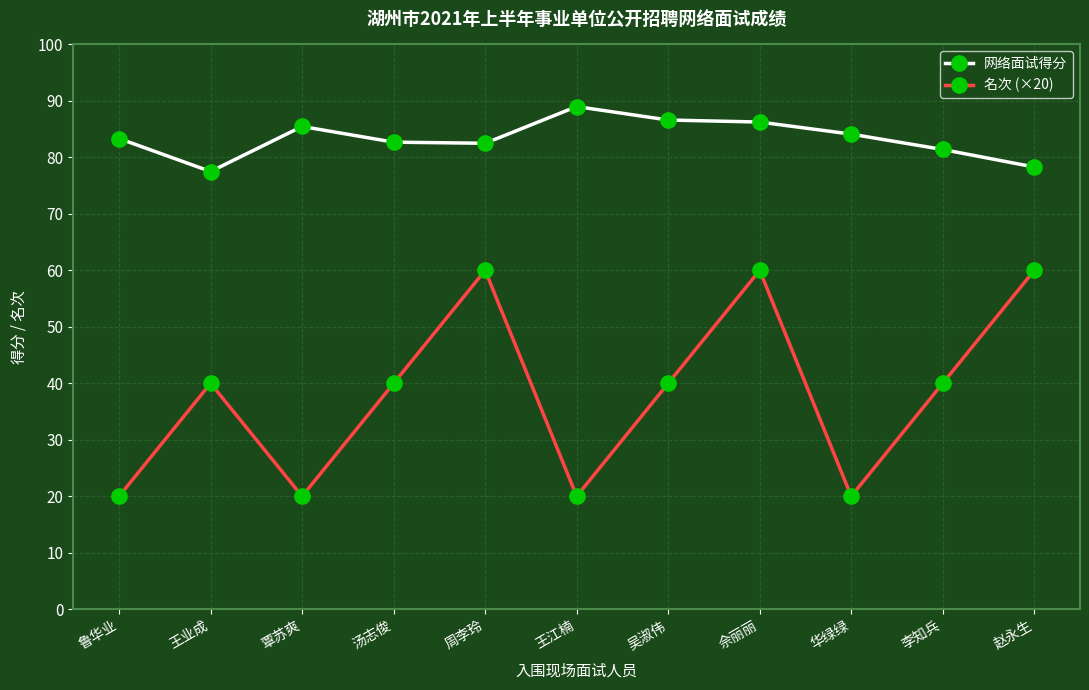

What position from the right is 鲁华业?

11